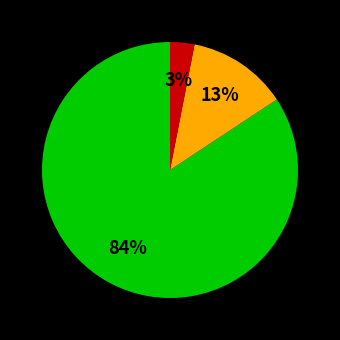

Is there any slice that represents more than half of the pie?

Yes